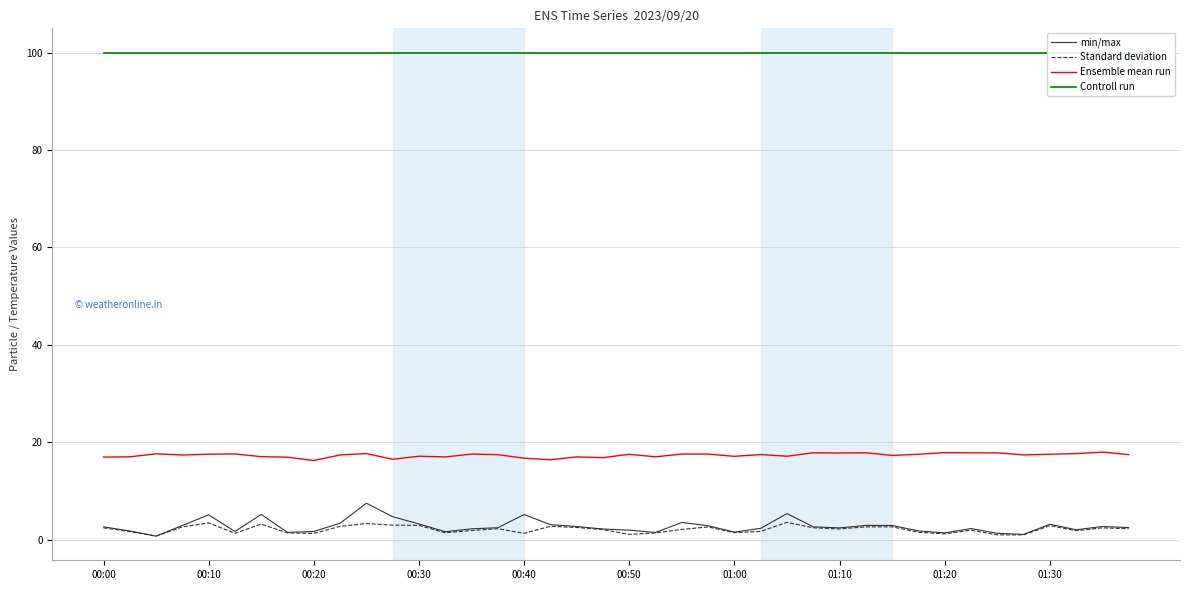

Which has a higher value, 17 or 30?

17